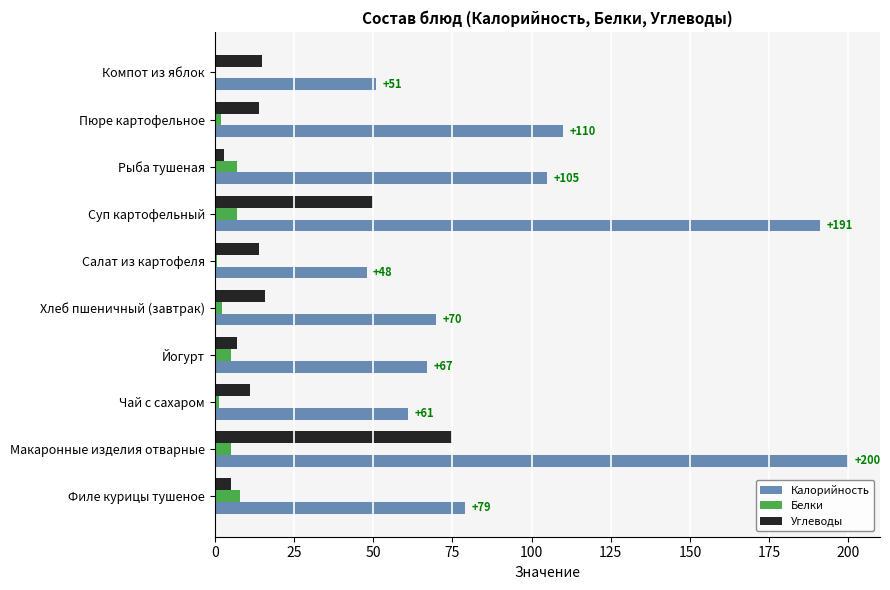

At which label does Углеводы reach its peak?

Макаронные изделия отварные